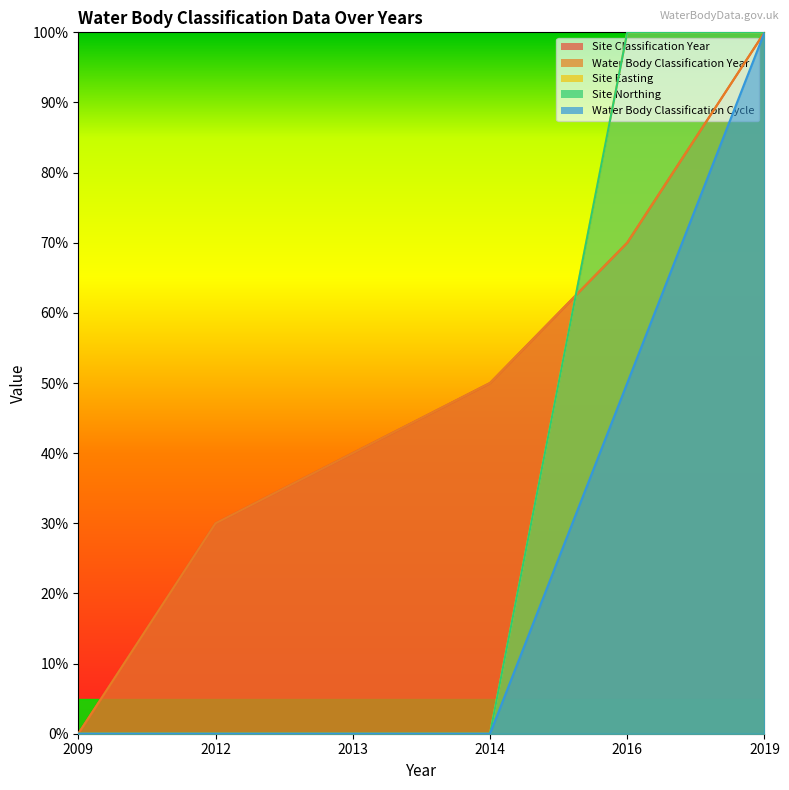

Is the value of Site Easting at 2019 greater than the value of Site Northing at 2016?

No